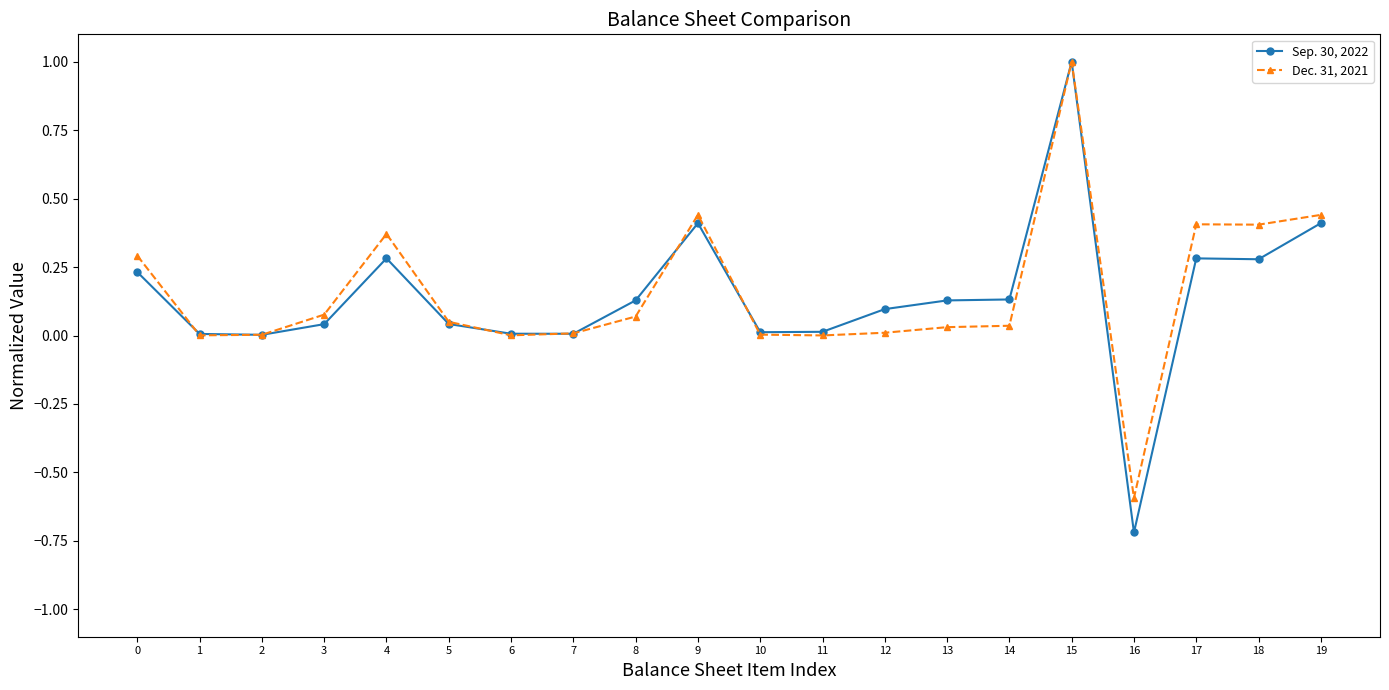

What is the maximum value for Sep. 30, 2022?

1.0